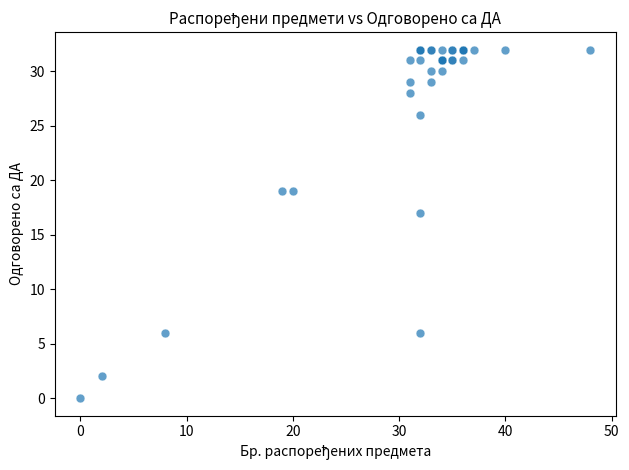

What Y value in the scatter plot is closest to 16?

17